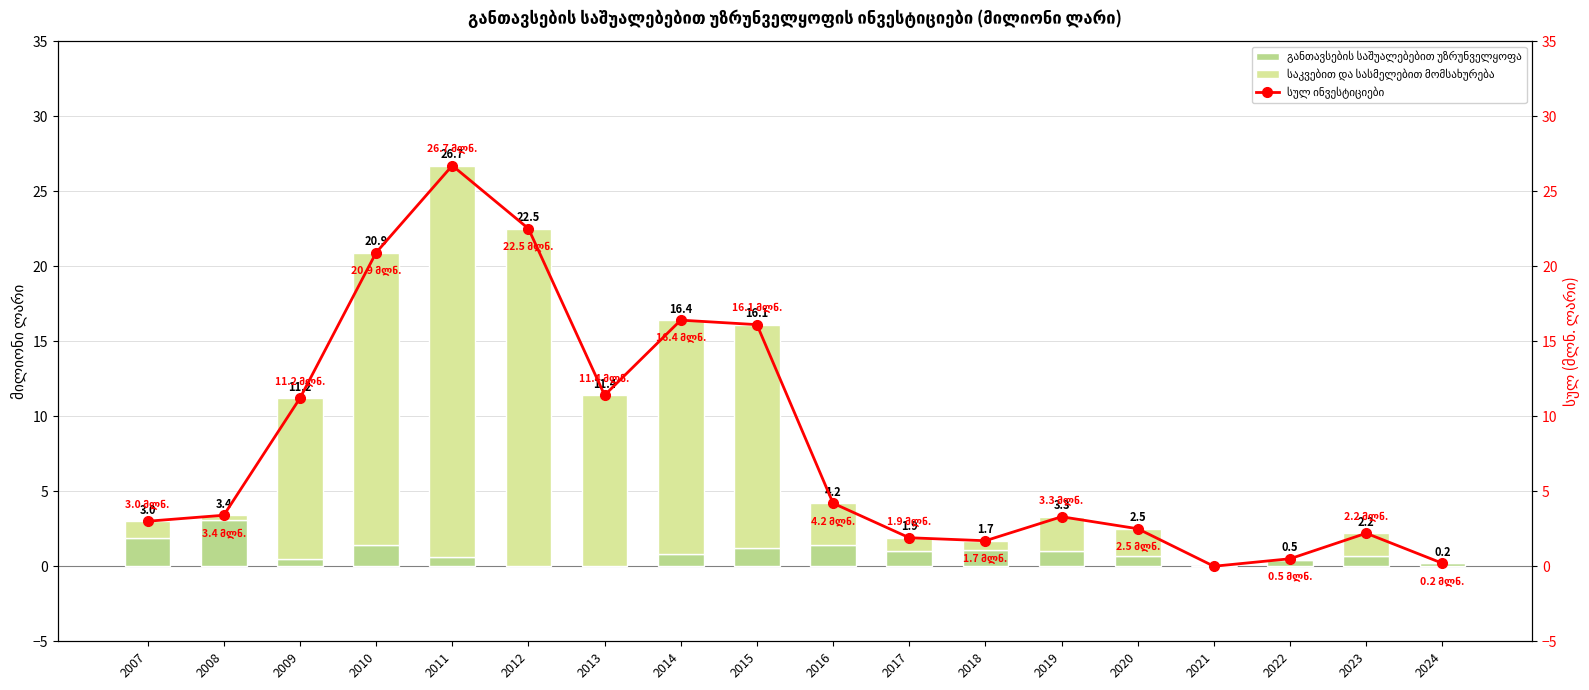

Count the number of categories in the chart.

18